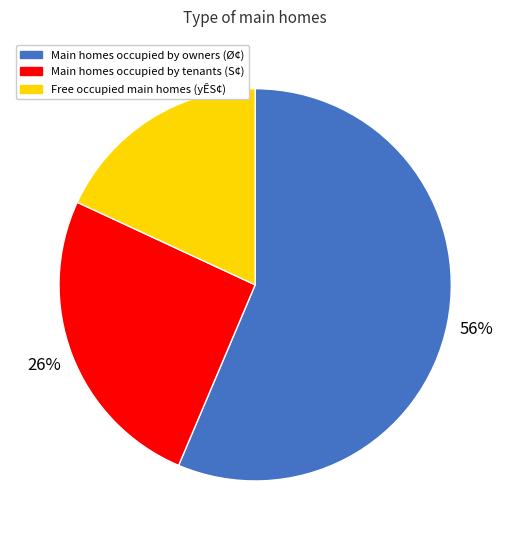

Count the number of slices in the pie.

3